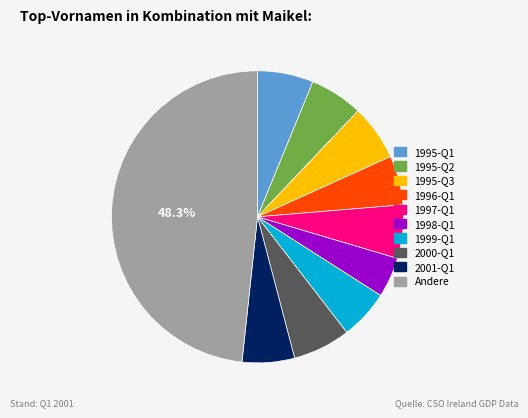

Which category has the smallest portion of the pie?

1998-Q1